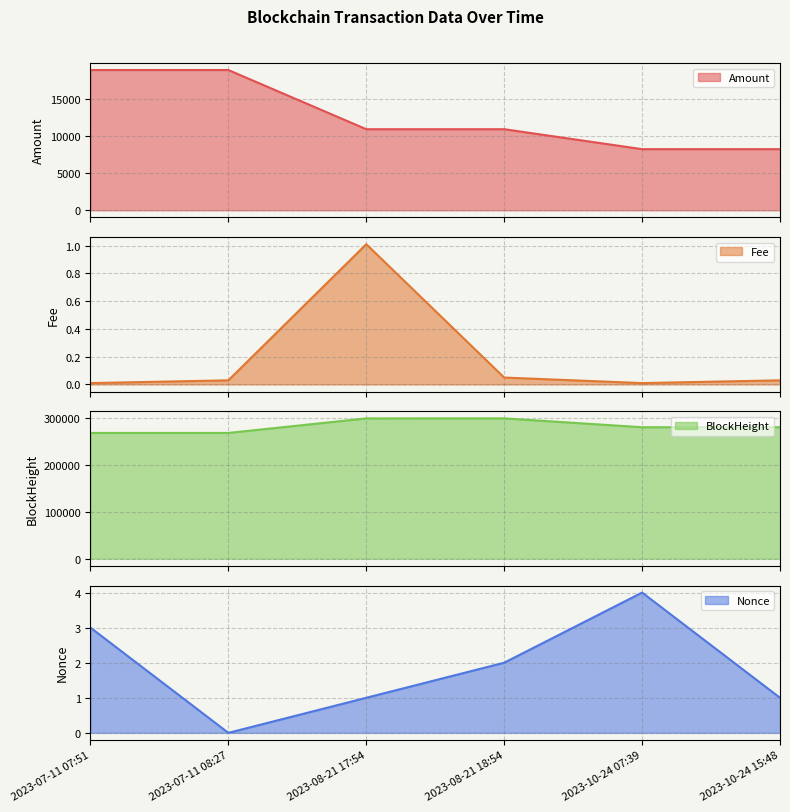

True or false: Amount and Fee cross at least once.

False